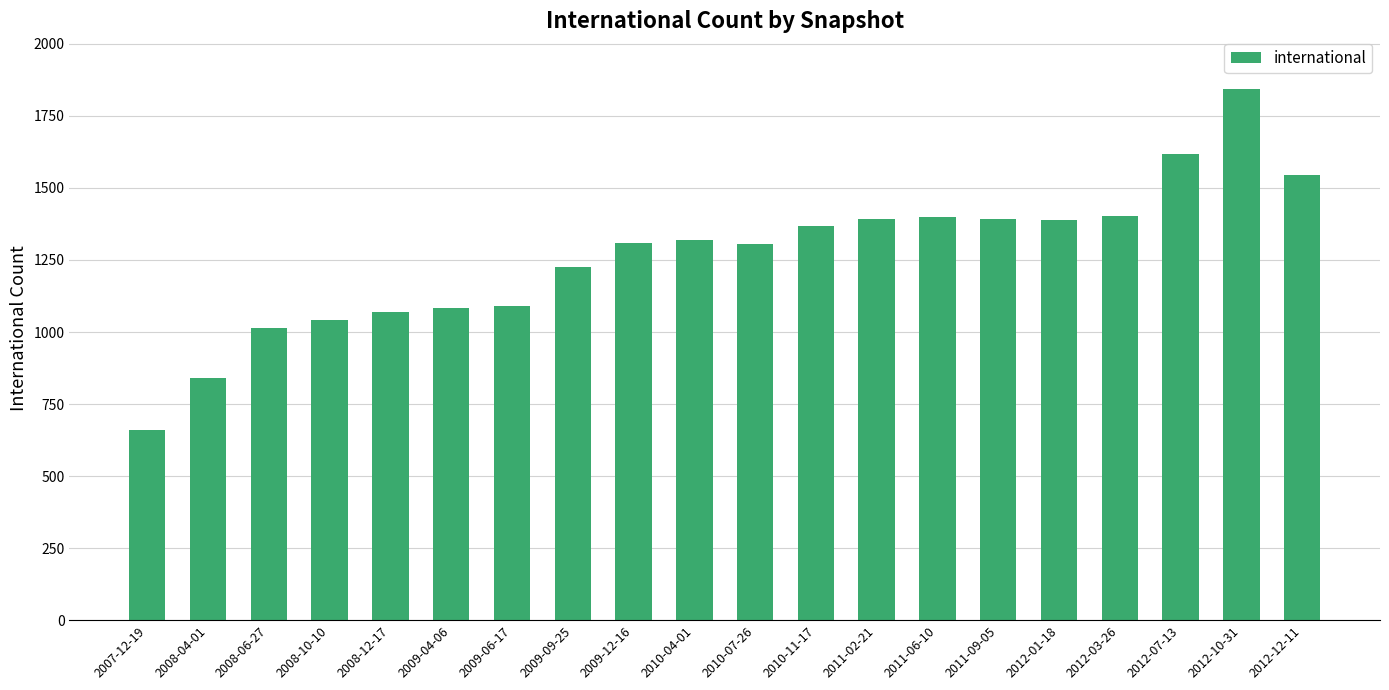

What value does the data have at 2010-11-17, to the nearest 10?

1370